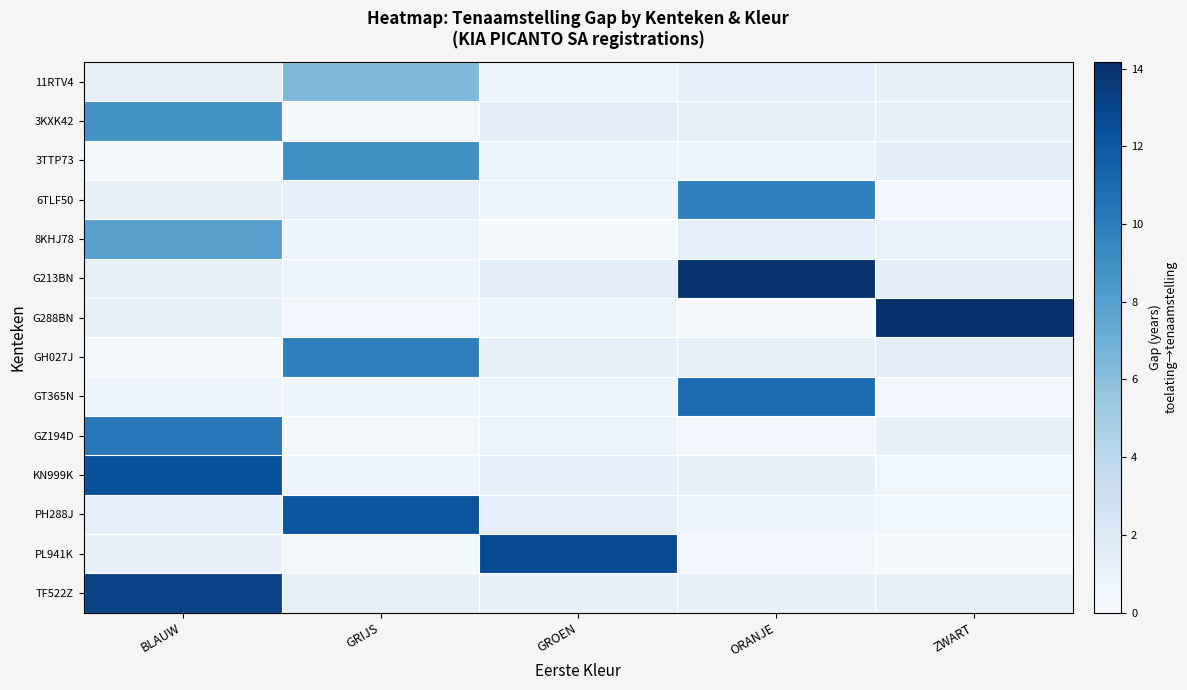

How many data points does each series have?

5